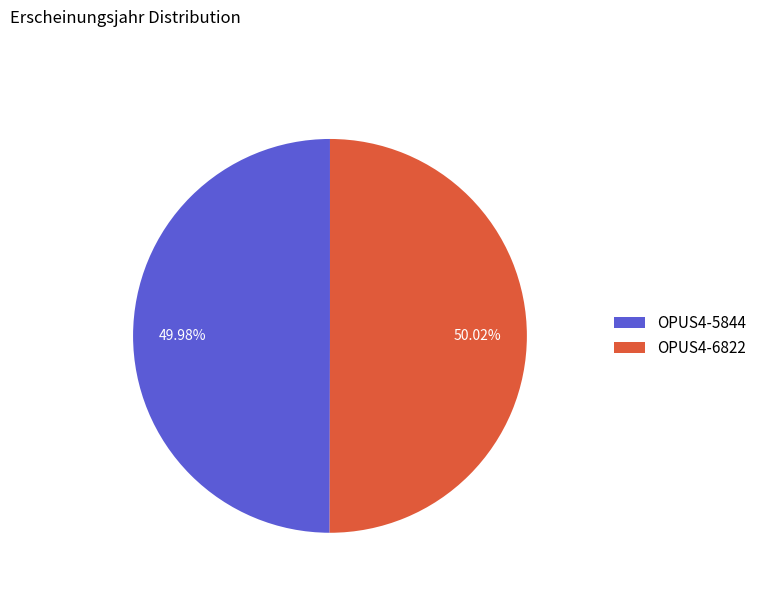

Count the number of slices in the pie.

2